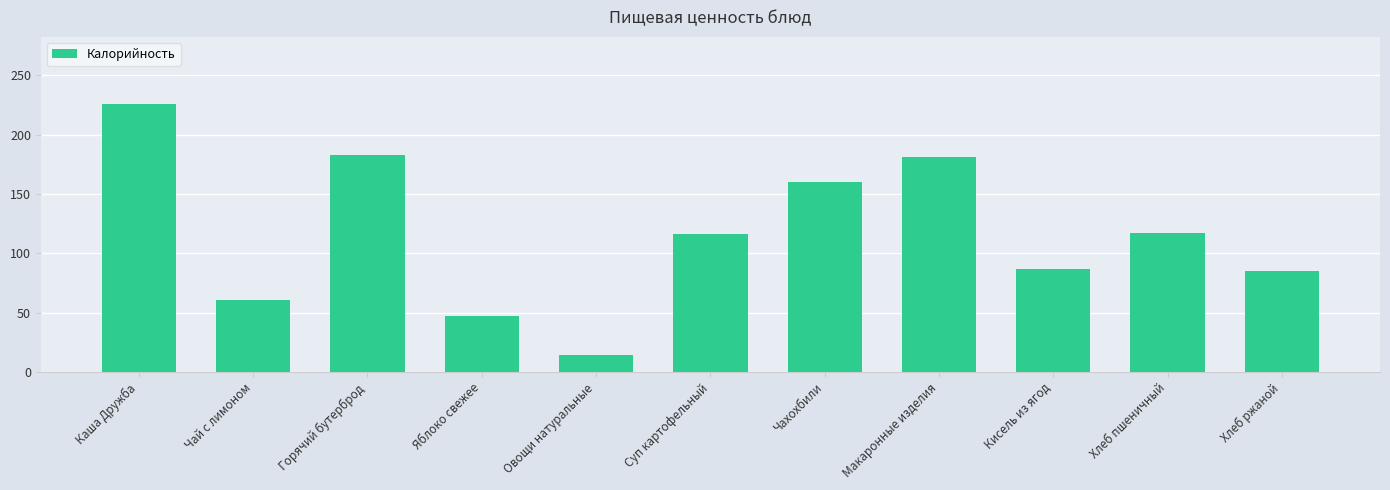

The value at Хлеб пшеничный is 116.8. True or false?

True